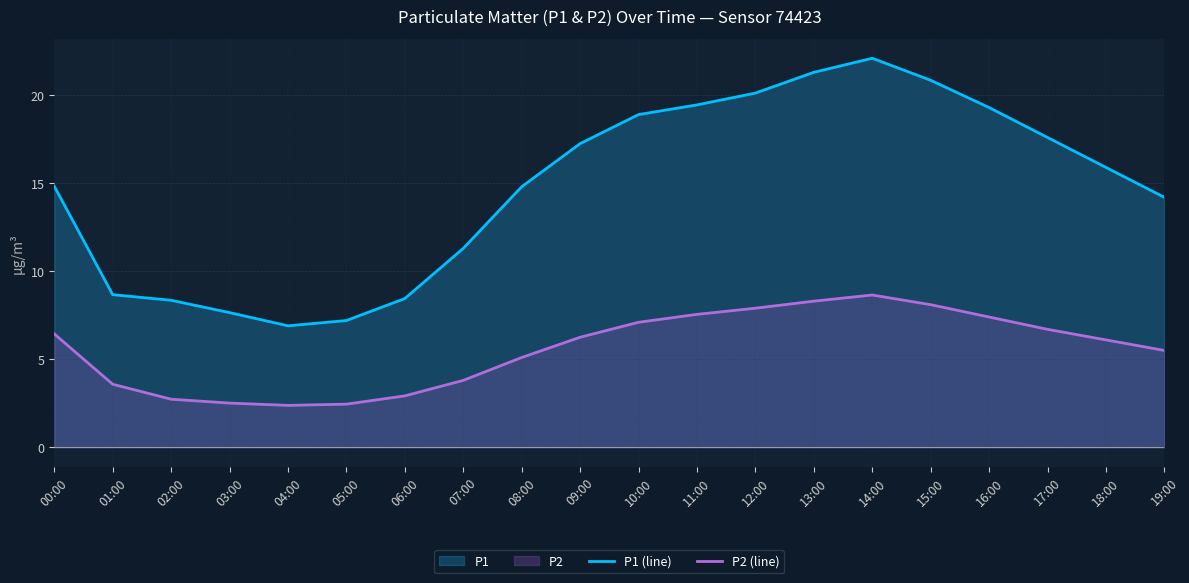

What is the spread (max minus min) of values at 14:00?

13.5